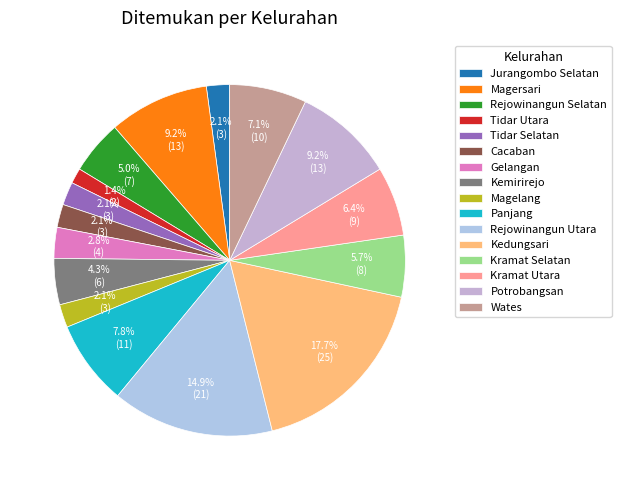

Does Panjang represent more than half of the total?

No